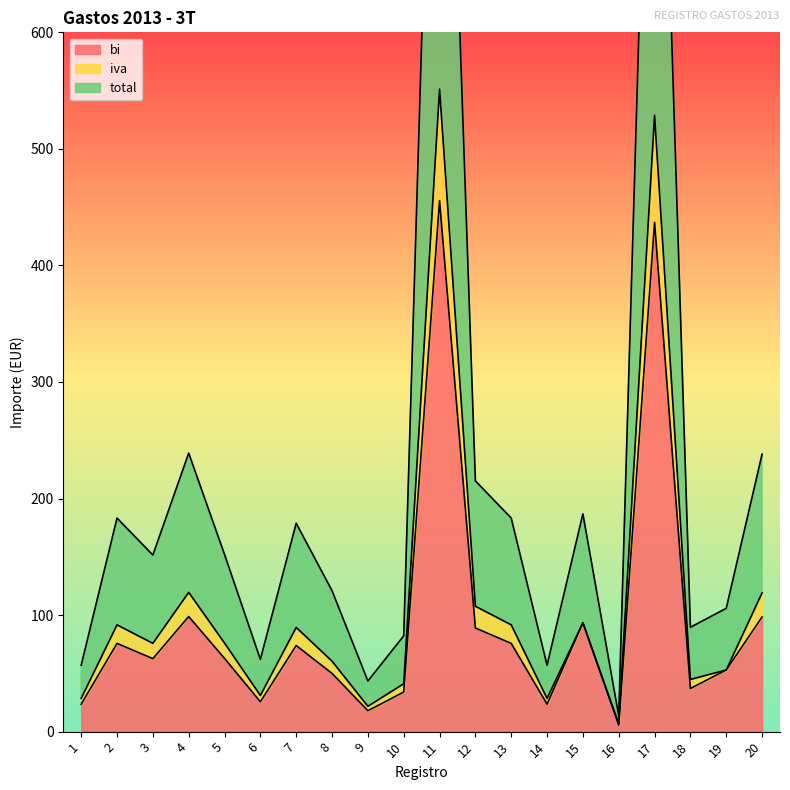

How many categories are shown in the chart?

20